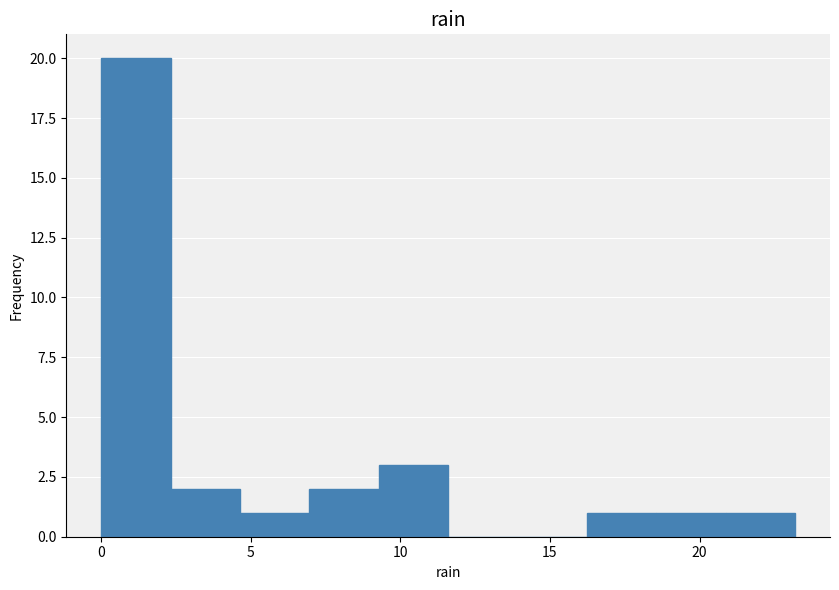

Reading left to right, transcribe this chart: for each bar, give the range it covers on the x-axis and its height. Neither the bar edges nor the heights are printed on the chart, so give them approximately, as read against the axes.

0.0 to 2.5: 20
2.5 to 4.5: 2
4.5 to 7.0: 1
7.0 to 9.5: 2
9.5 to 11.5: 3
11.5 to 14.0: 0
14.0 to 16.0: 0
16.0 to 18.5: 1
18.5 to 21.0: 1
21.0 to 23.0: 1